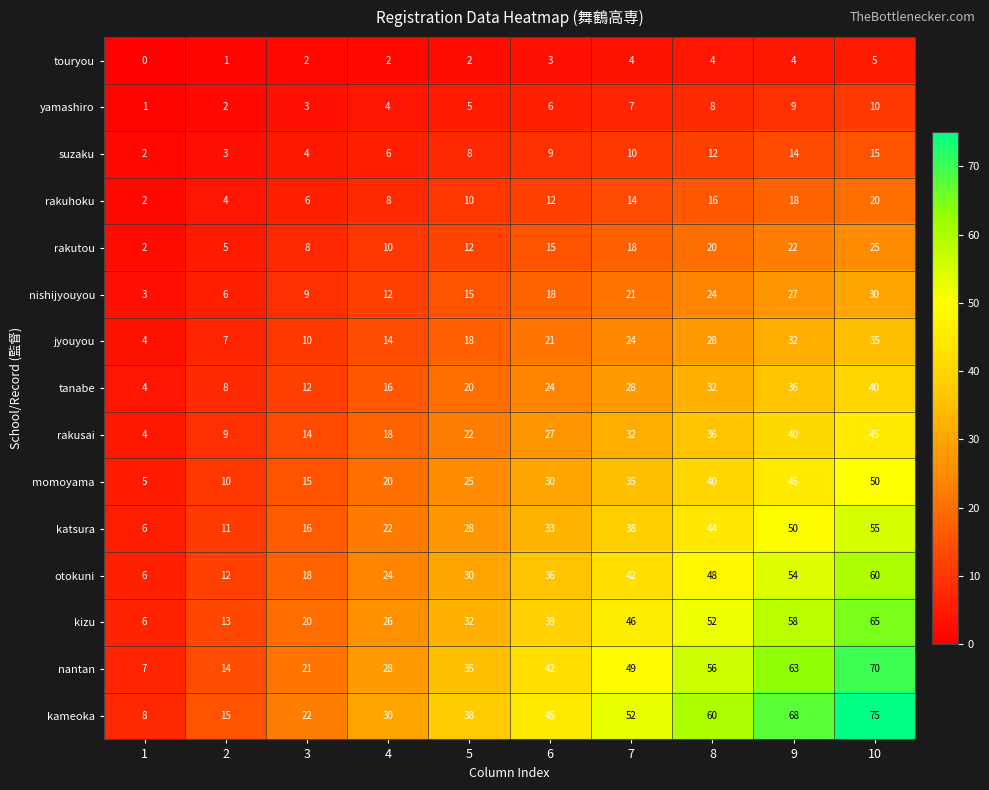

Where is kameoka nearest to the value 41?

5